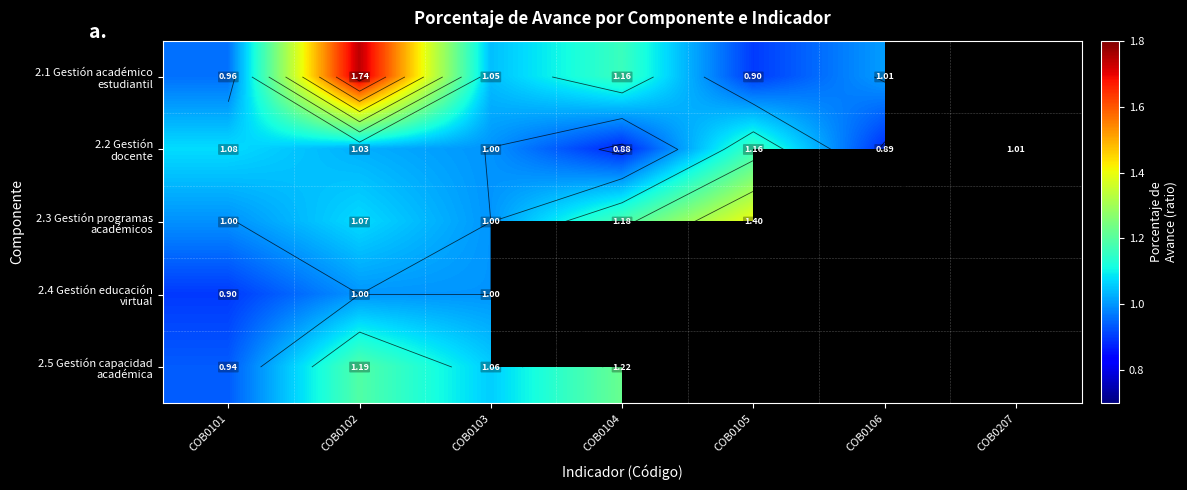

How many data points in 2.2 Gestión docente are above 1?

4